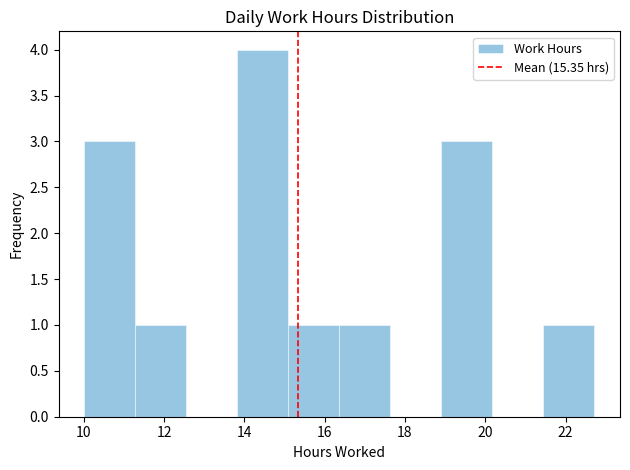

Reading left to right, transcribe this chart: for each bar, give the range it covers on the x-axis and its height. Neither the bar edges nor the heights are printed on the chart, so give them approximately, as read against the axes.

10.0 to 11.2: 3
11.2 to 12.6: 1
12.6 to 13.8: 0
13.8 to 15.0: 4
15.0 to 16.4: 1
16.4 to 17.6: 1
17.6 to 19.0: 0
19.0 to 20.2: 3
20.2 to 21.4: 0
21.4 to 22.8: 1